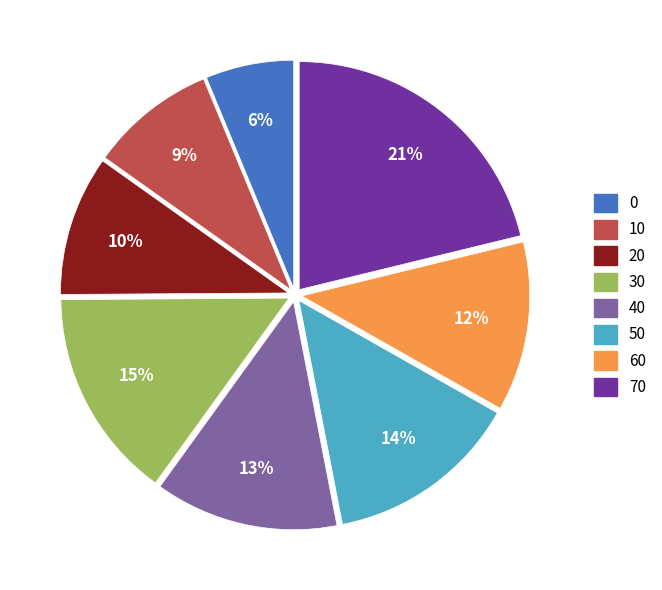

Does 50 represent more than half of the total?

No